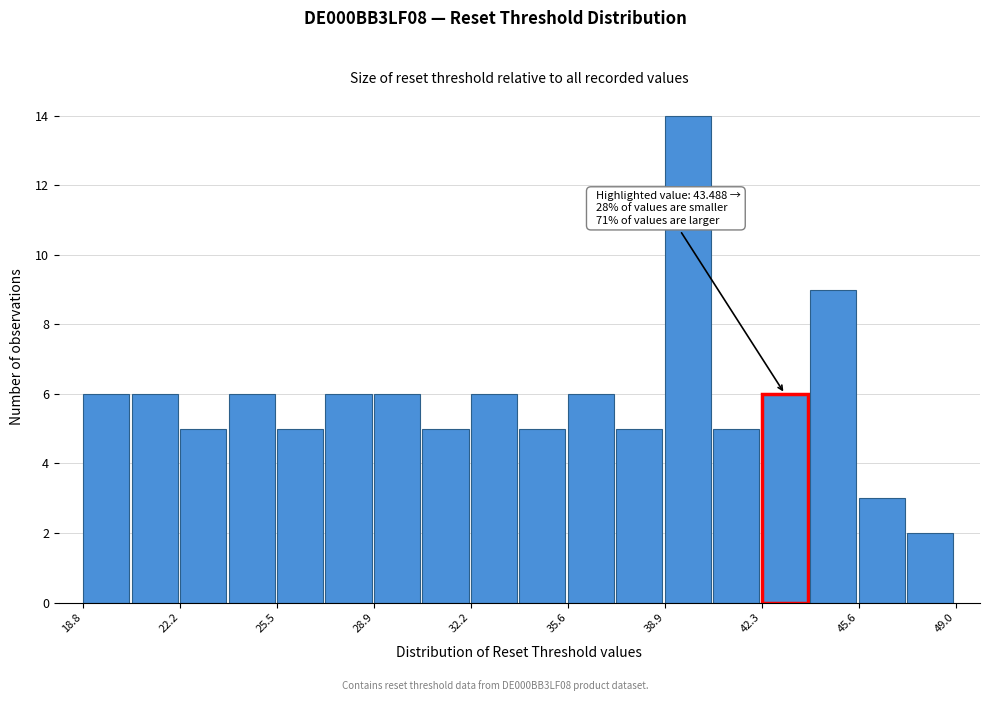

Around what value on the x-axis is the tallest bar? Give the approximate position of its centre, as read against the axis.

39.5